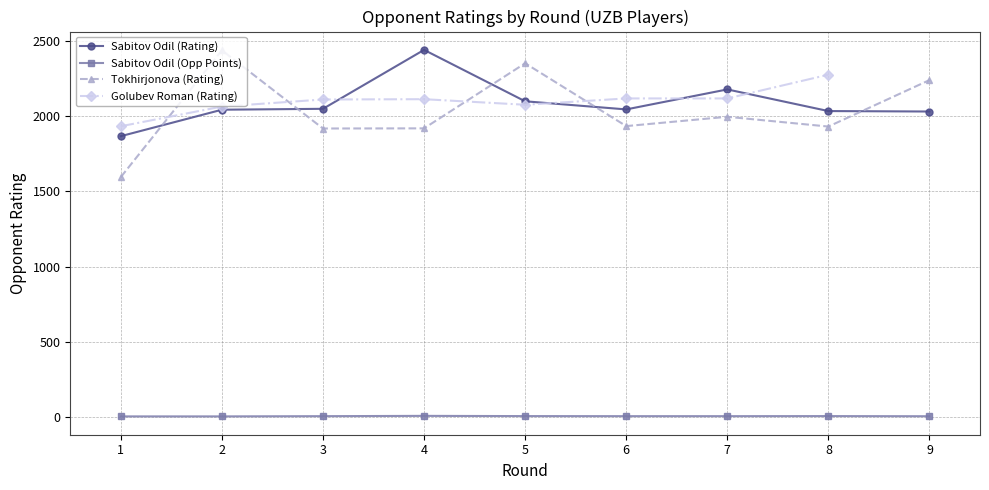

Is the value of Tokhirjonova (Rating) at 8 greater than the value of Sabitov Odil (Rating) at 1?

Yes